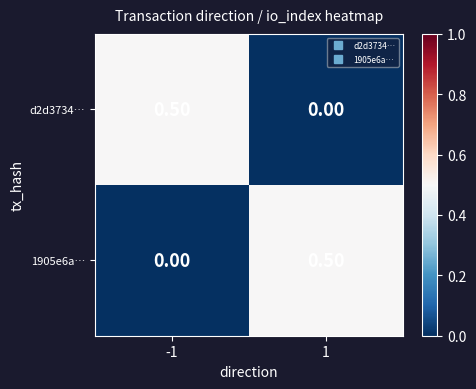

What is the difference between the maximum and minimum values in the d2d3734… series?

0.5